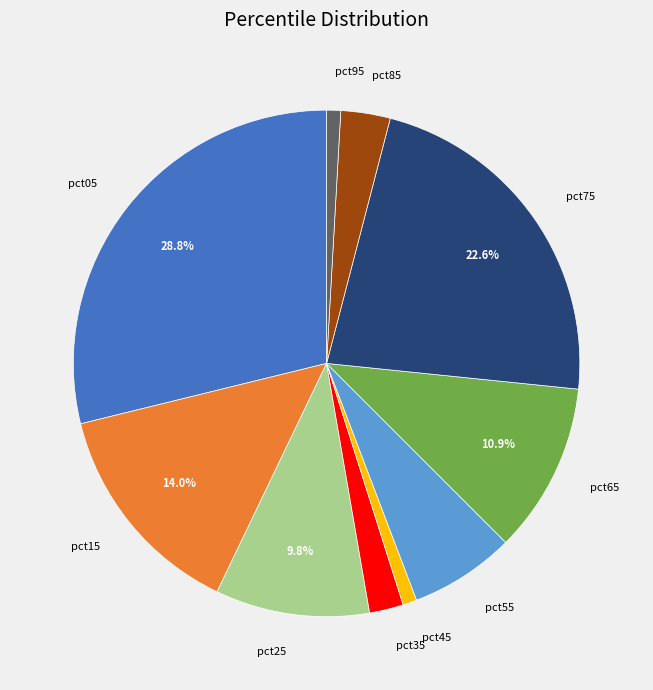

Is pct85 the majority of the pie?

No